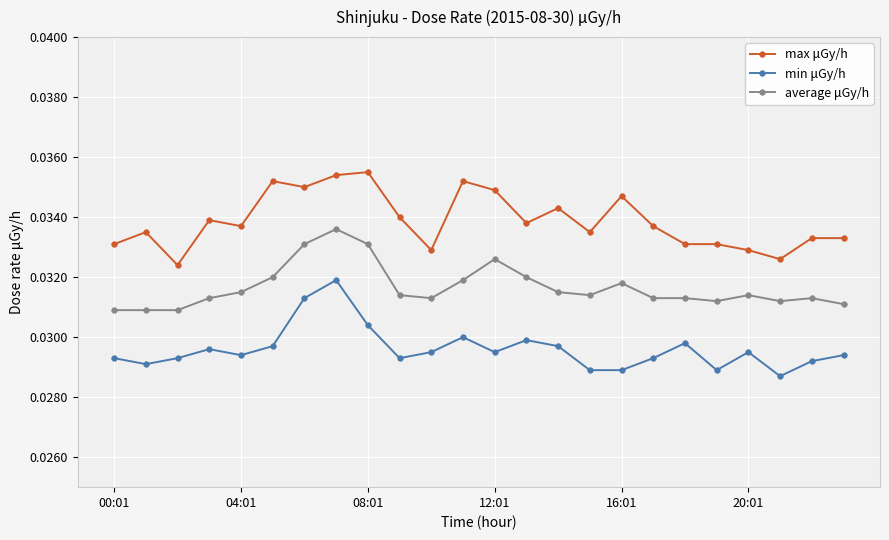

Which series has the largest total across all categories?

max μGy/h